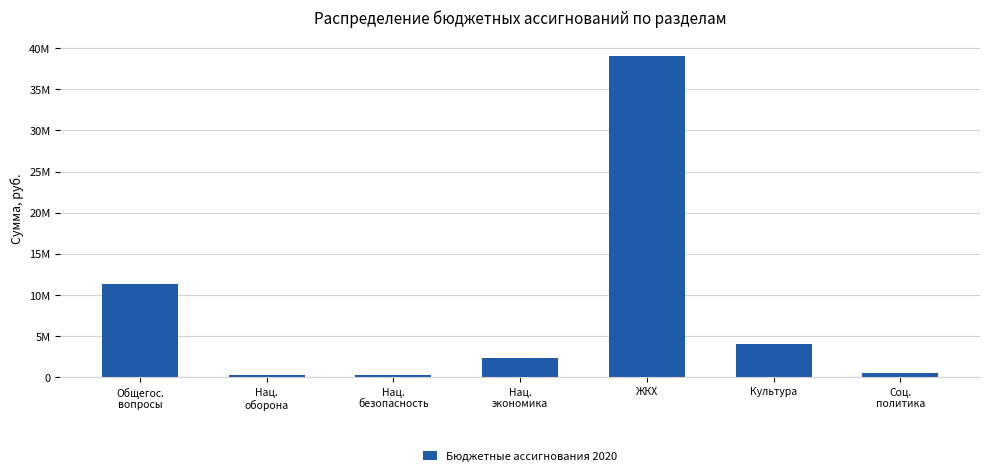

What is the ratio of the value at Культура to the value at Нац.
оборона?

17.3